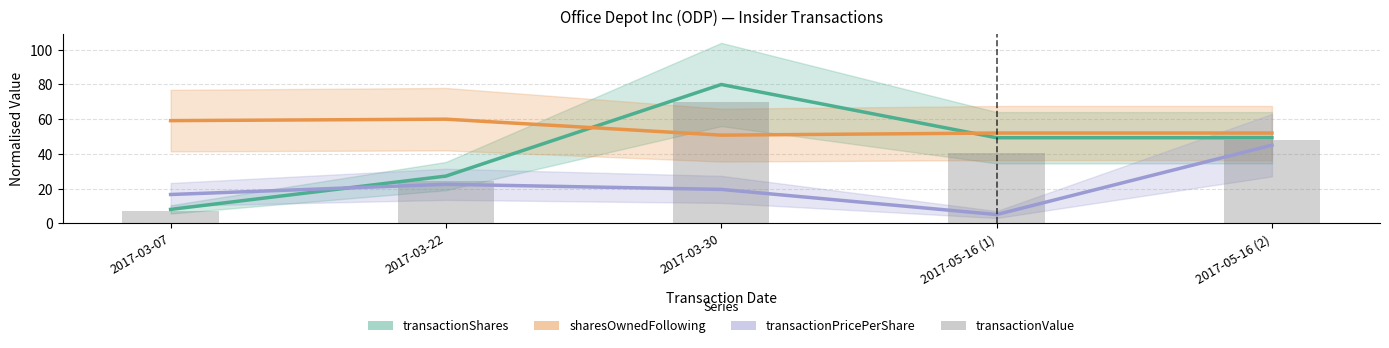

Does the chart contain stacked bars?

No